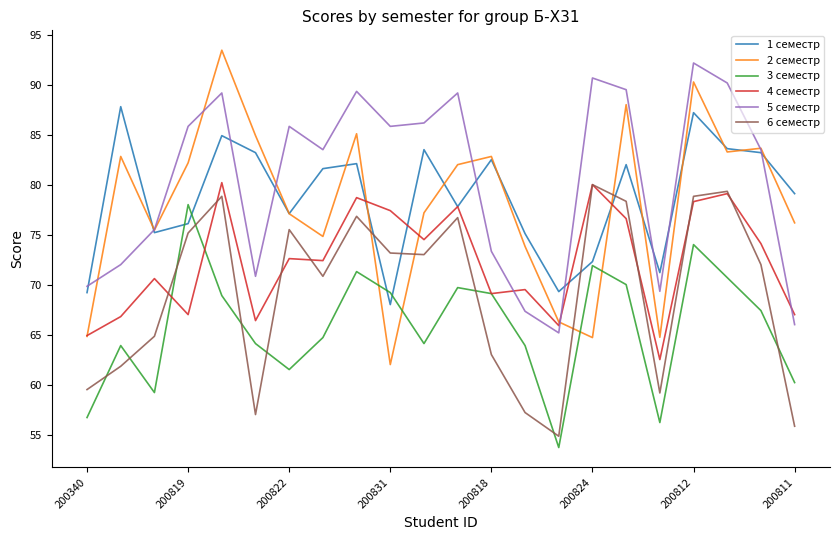

True or false: 5 семестр and 6 семестр cross at least once.

False